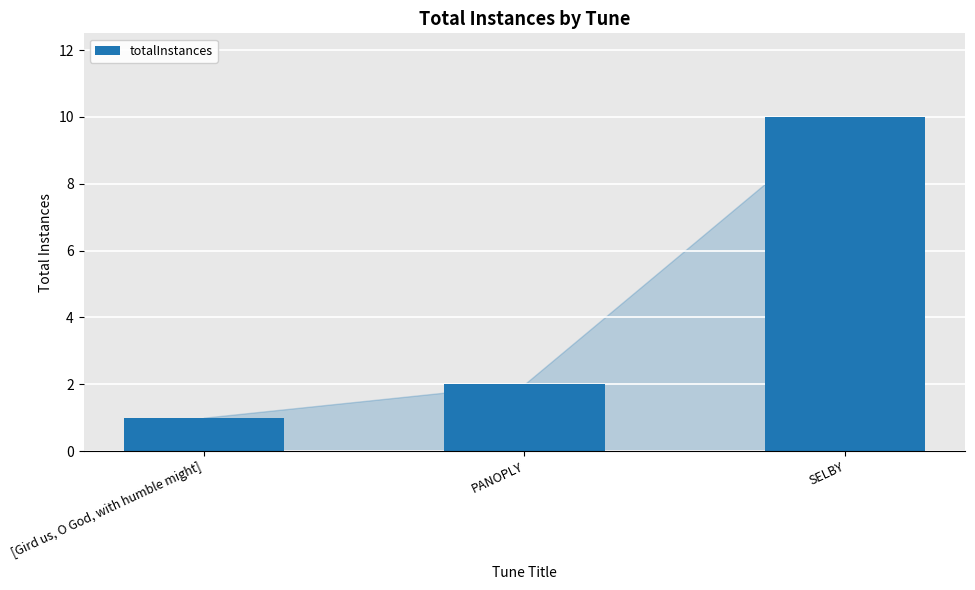

Between [Gird us, O God, with humble might] and PANOPLY, which is larger?

PANOPLY